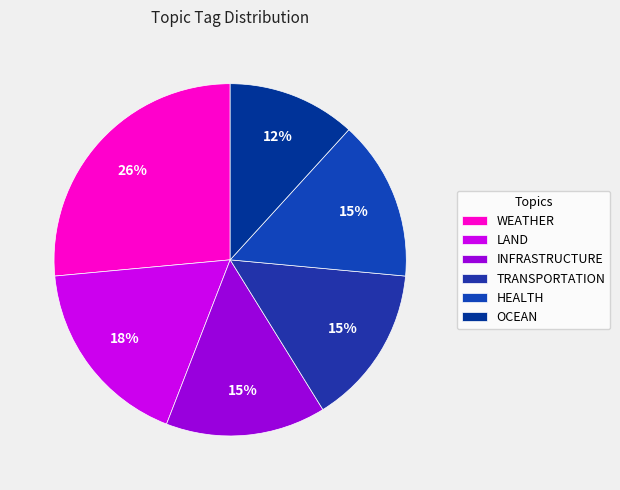

Which category has the biggest portion of the pie?

WEATHER